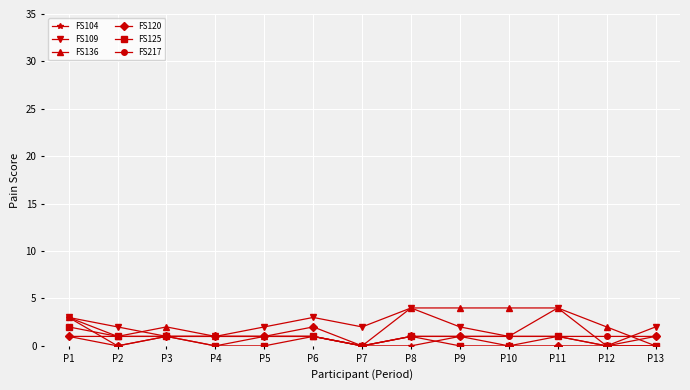

Count the number of categories in the chart.

13